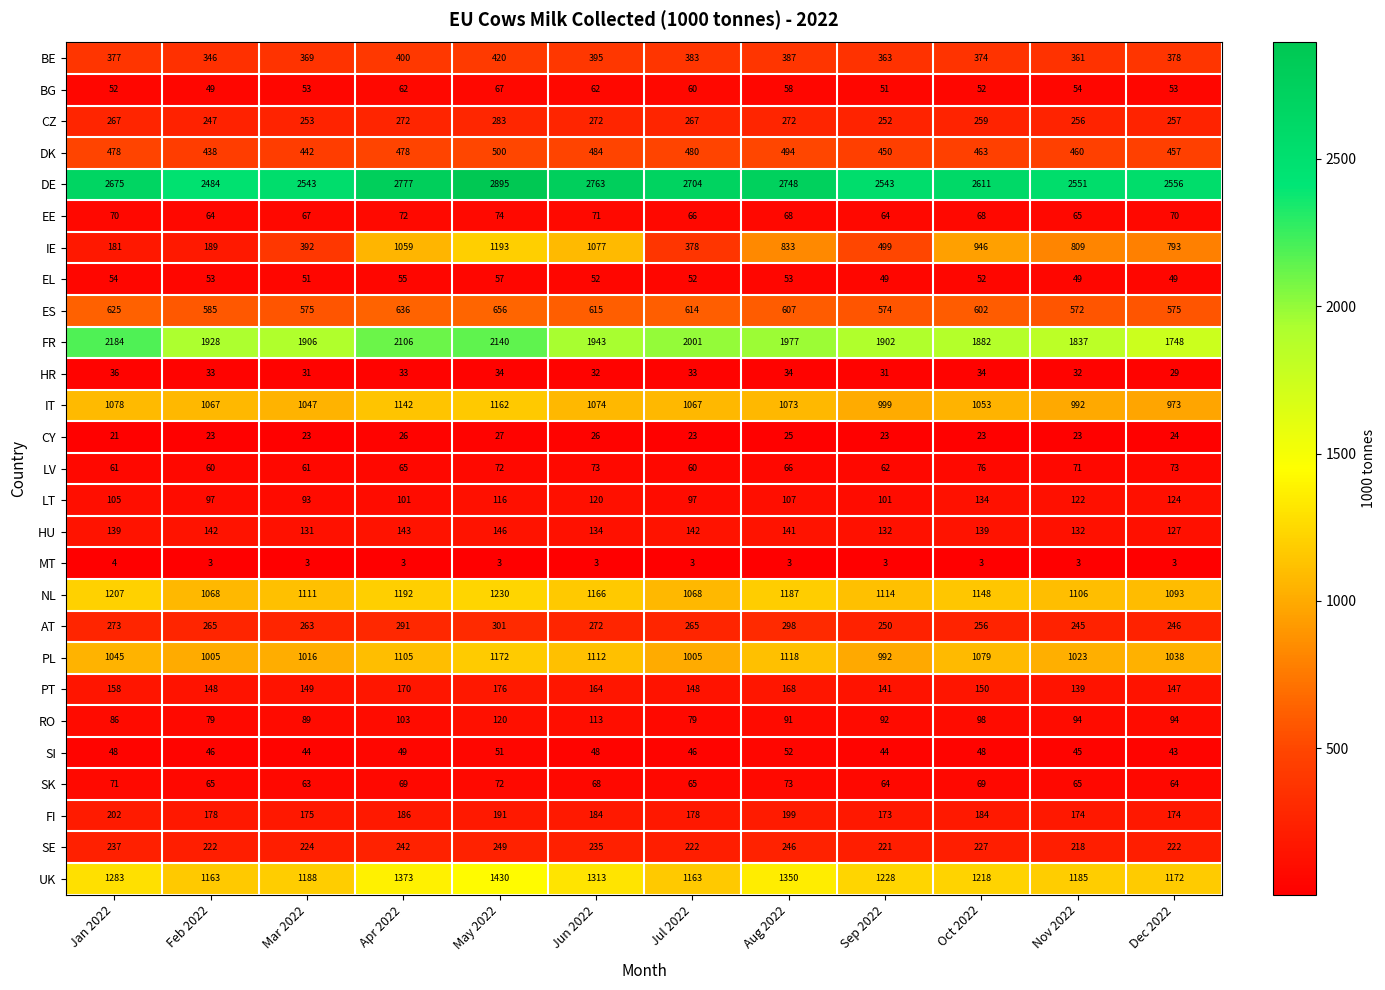

What is the sum of all IT values?

12727